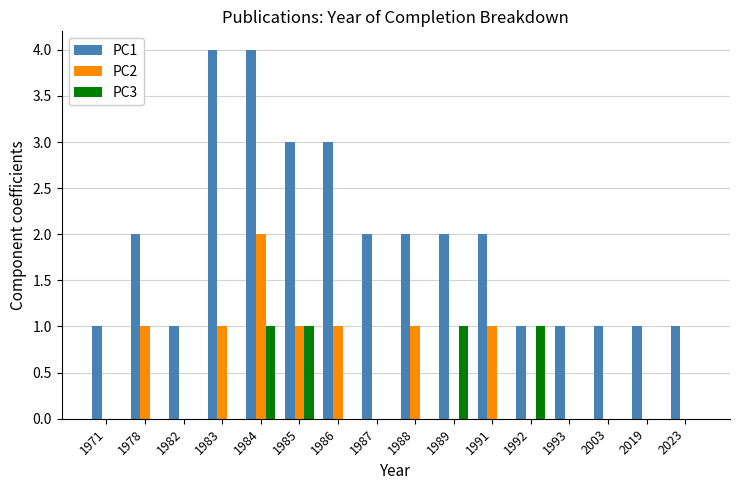

What is the total value across all series at 1986?

4